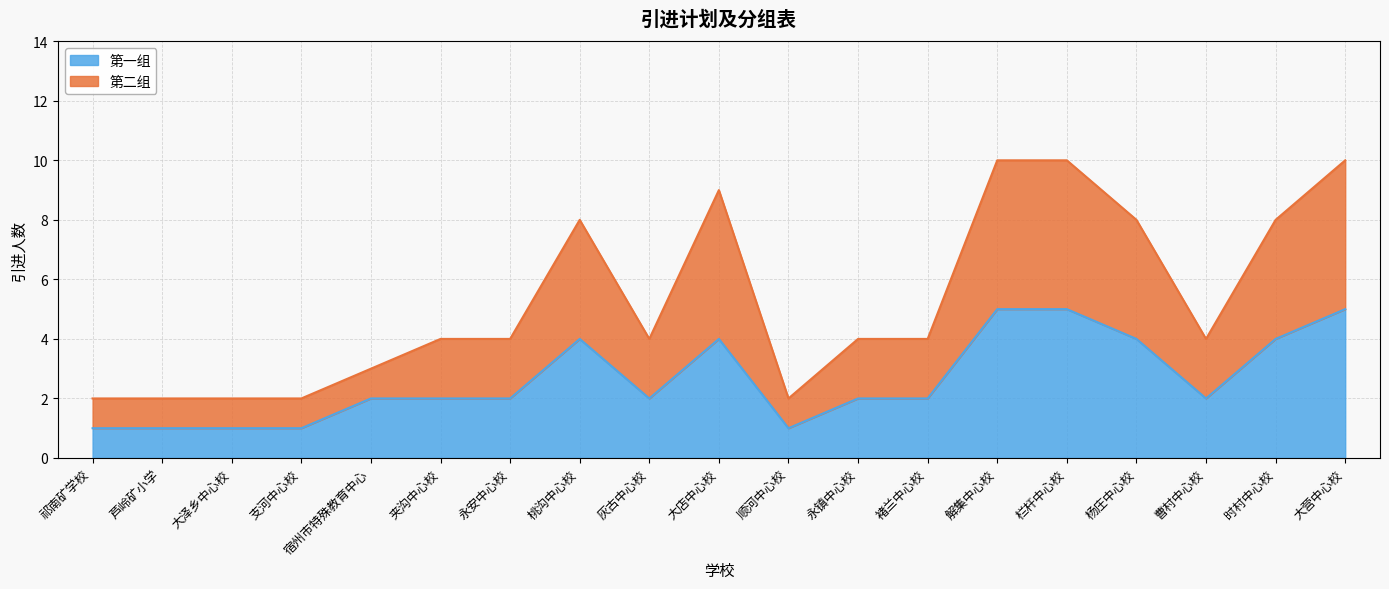

What are all the series names shown in the legend?

第一组, 第二组